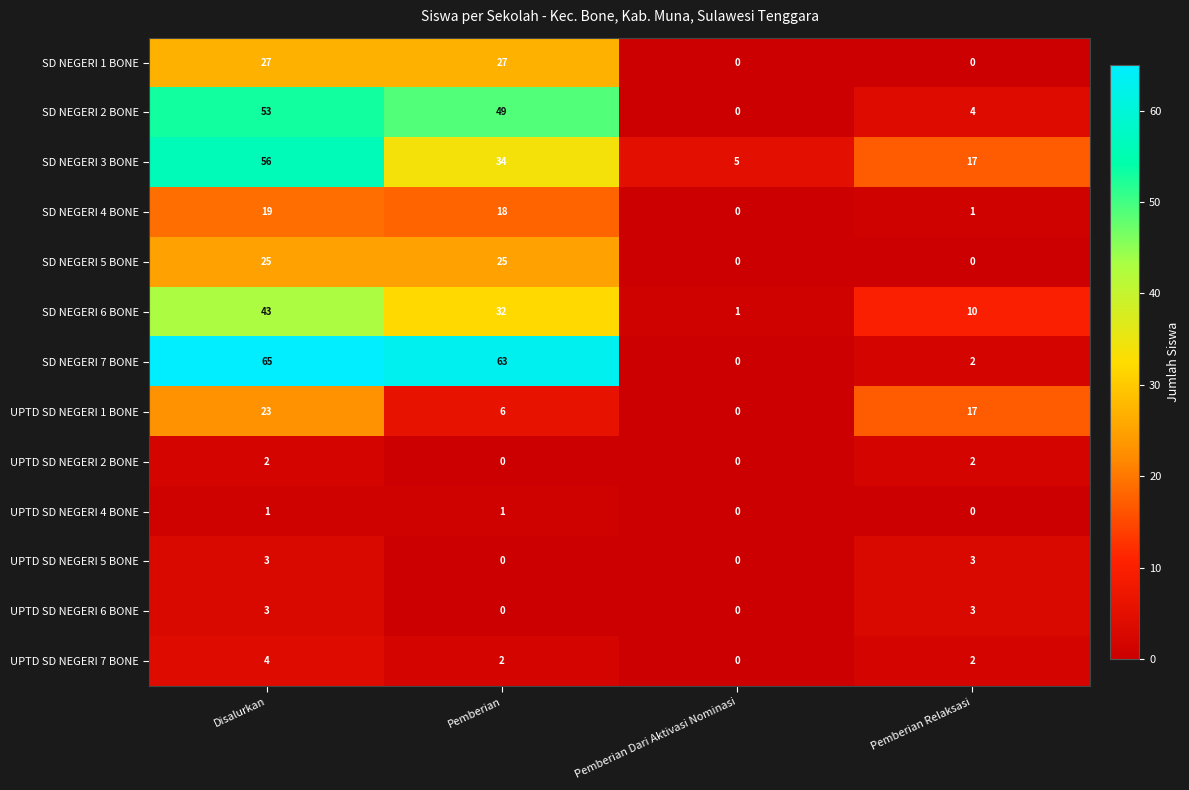

At which label does UPTD SD NEGERI 7 BONE reach its minimum?

Pemberian Dari Aktivasi Nominasi